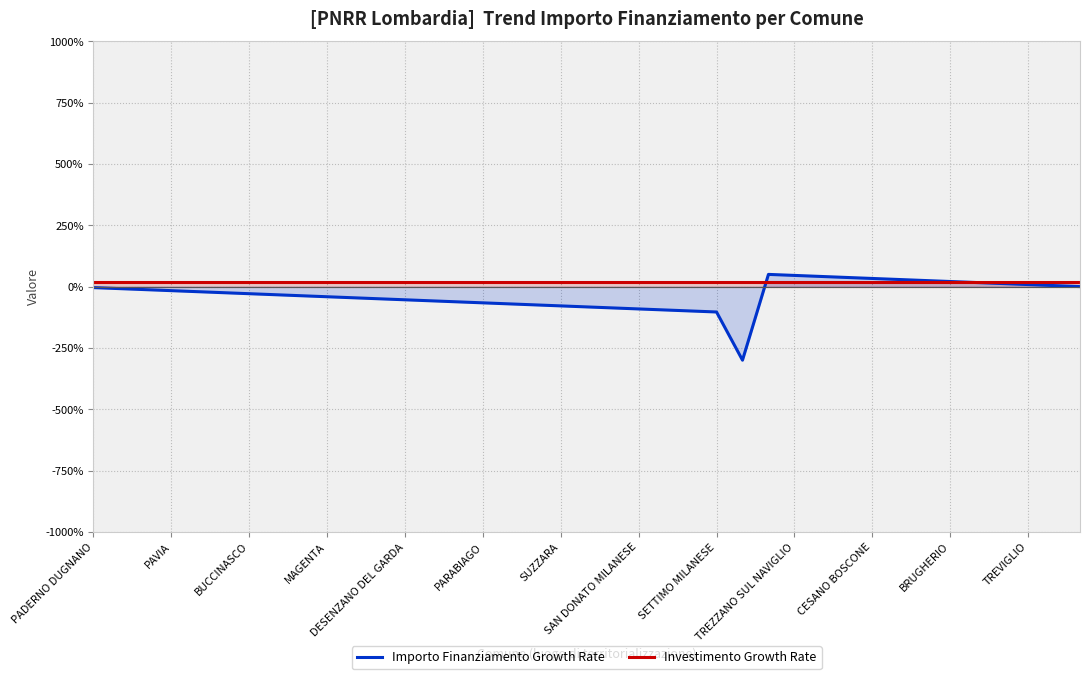

Which series has the largest range (max minus min)?

Importo Finanziamento Growth Rate